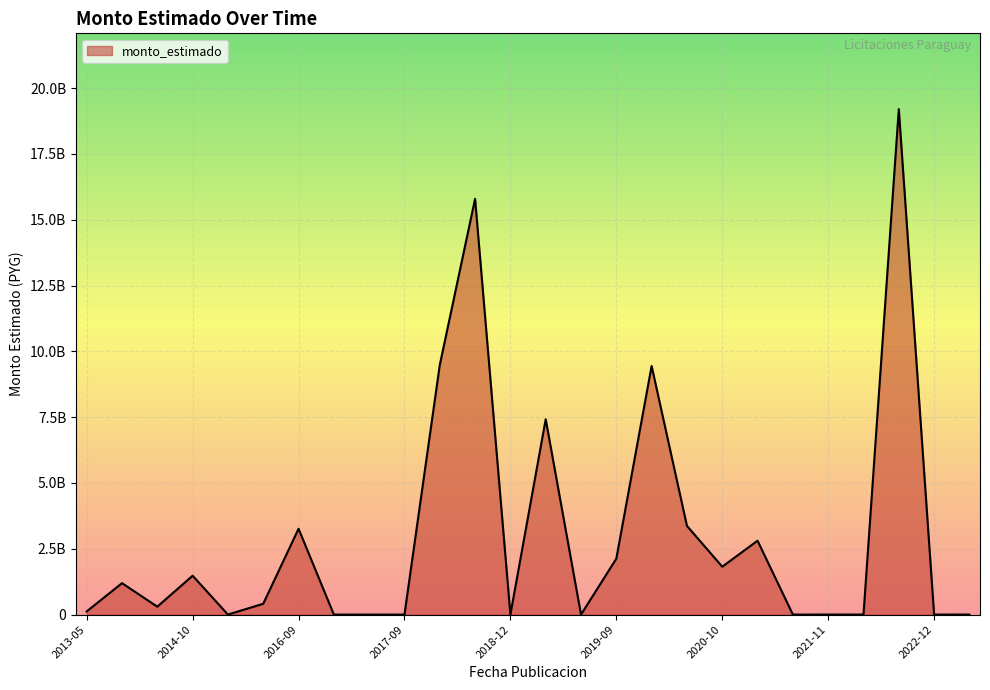

Where is the data nearest to the value 9602101272?

2017-12